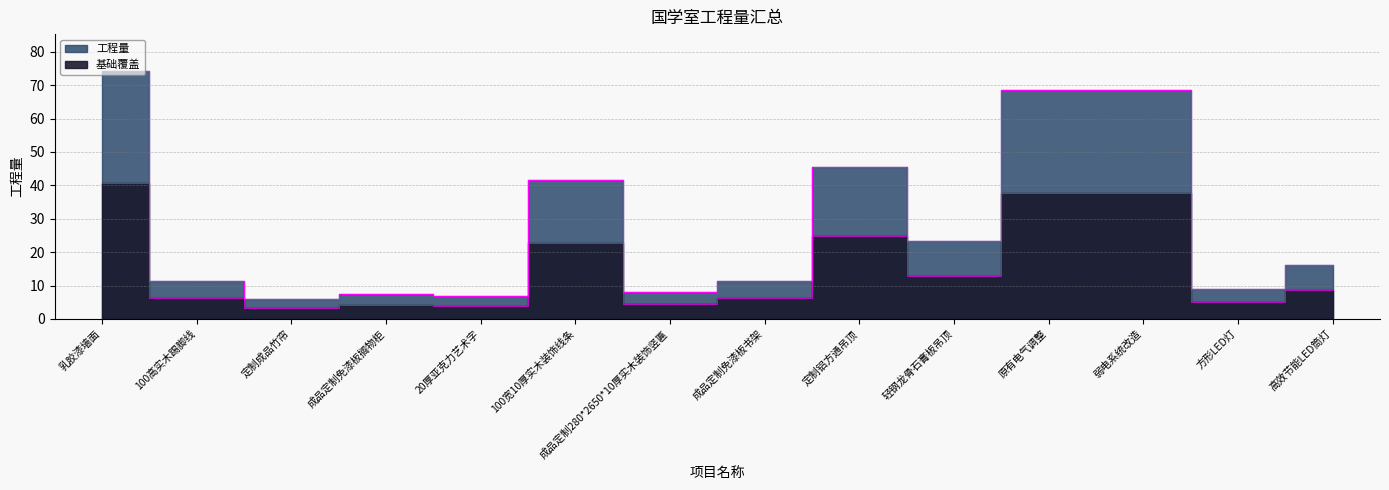

How many lines are shown in the chart?

1